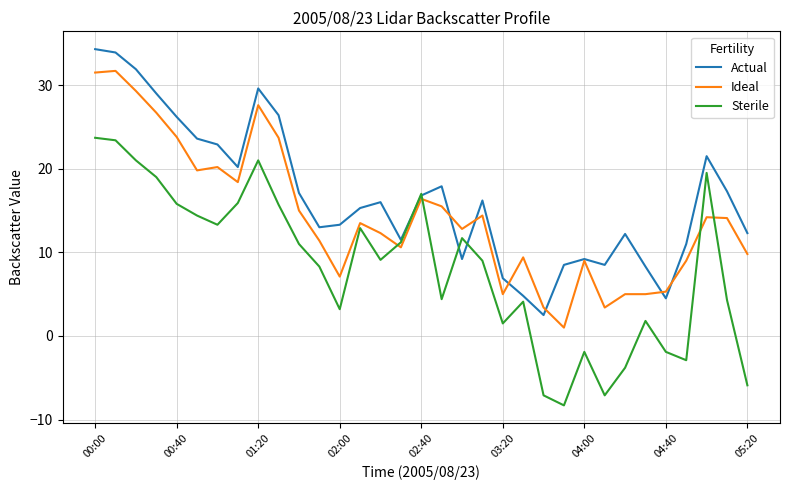

Which series has the largest total across all categories?

Actual